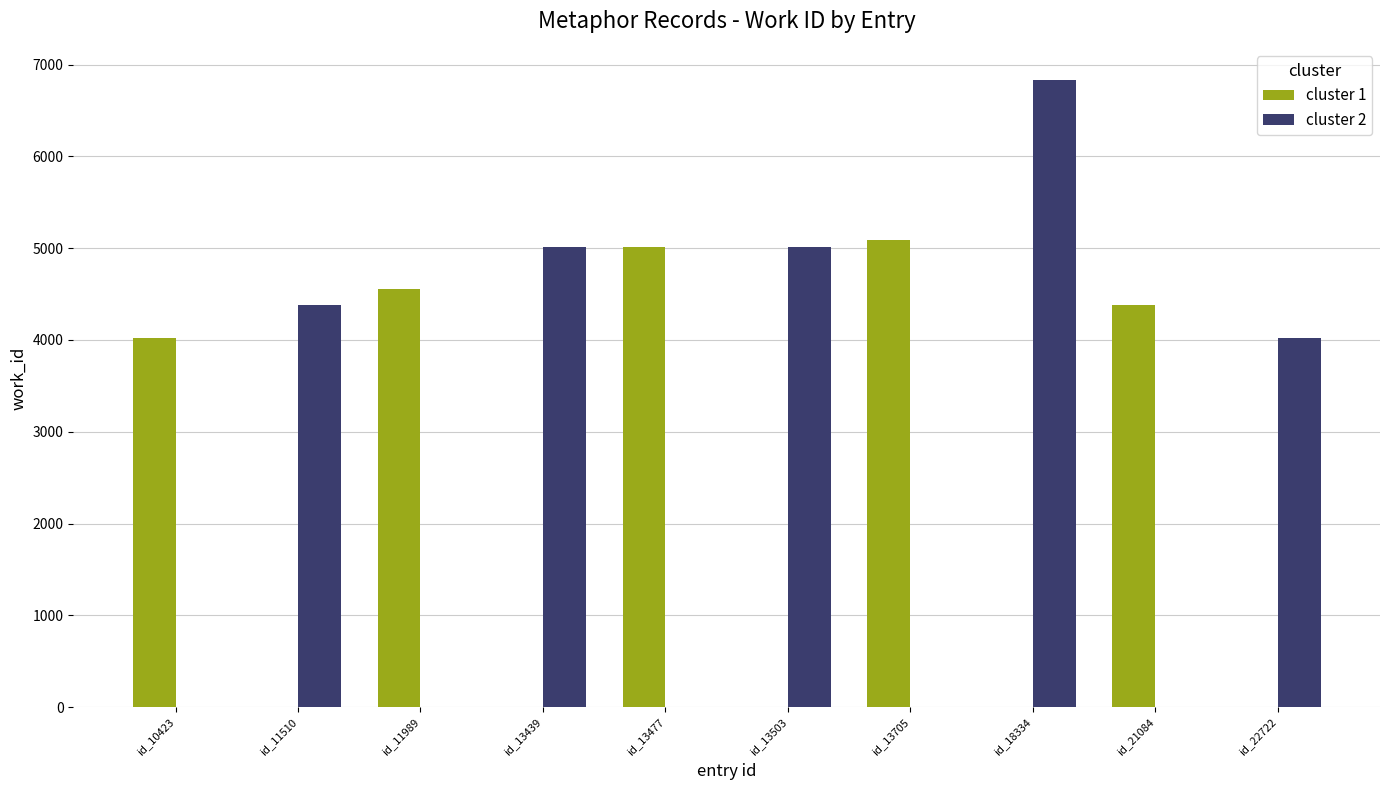

What are all the series names shown in the legend?

cluster 1, cluster 2